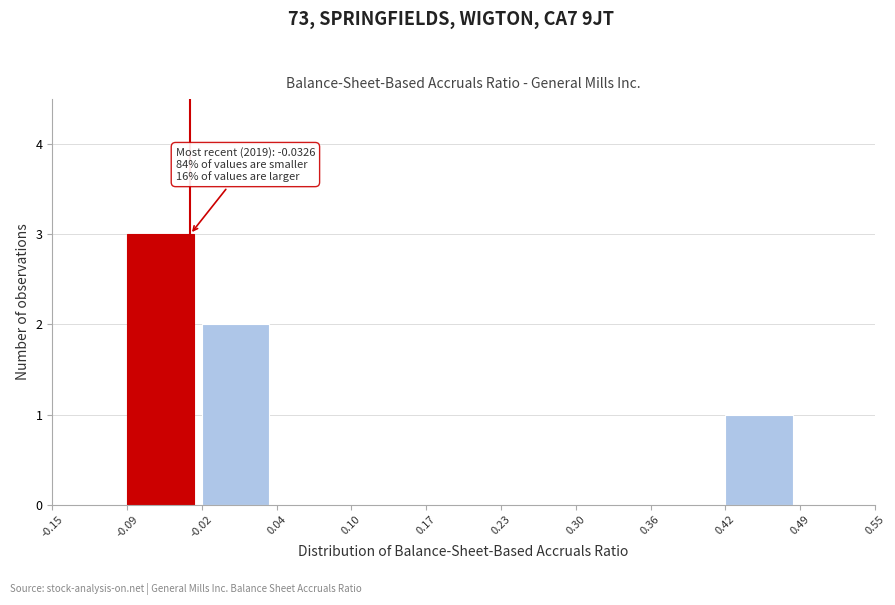

Which range on the x-axis has the tallest bar?

-0.09 to -0.02